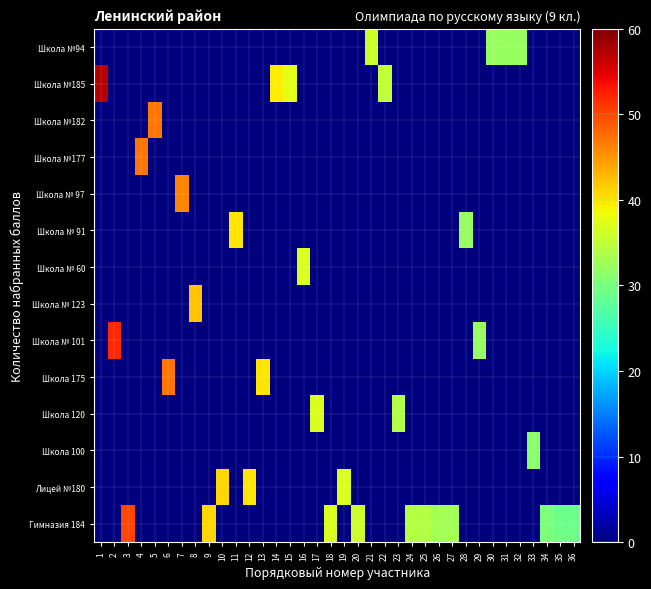

Which category has the lowest value across all series?

1